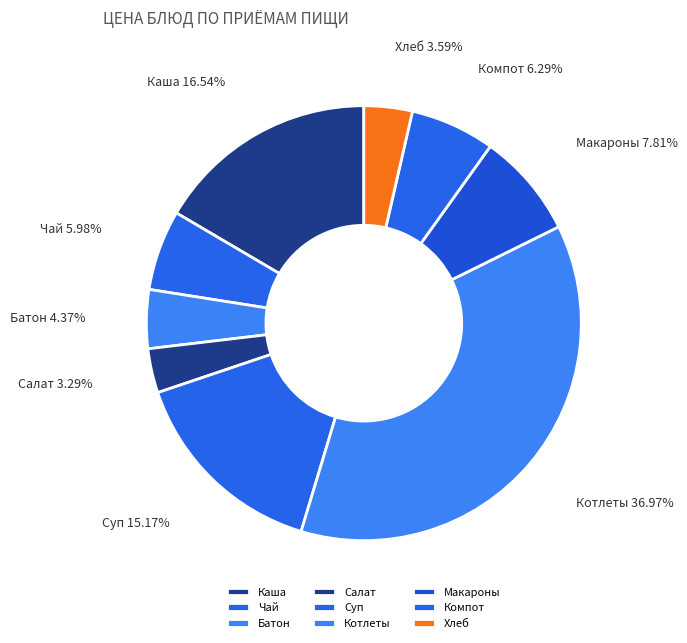

Do Макароны and Салат together represent more than half of the pie?

No